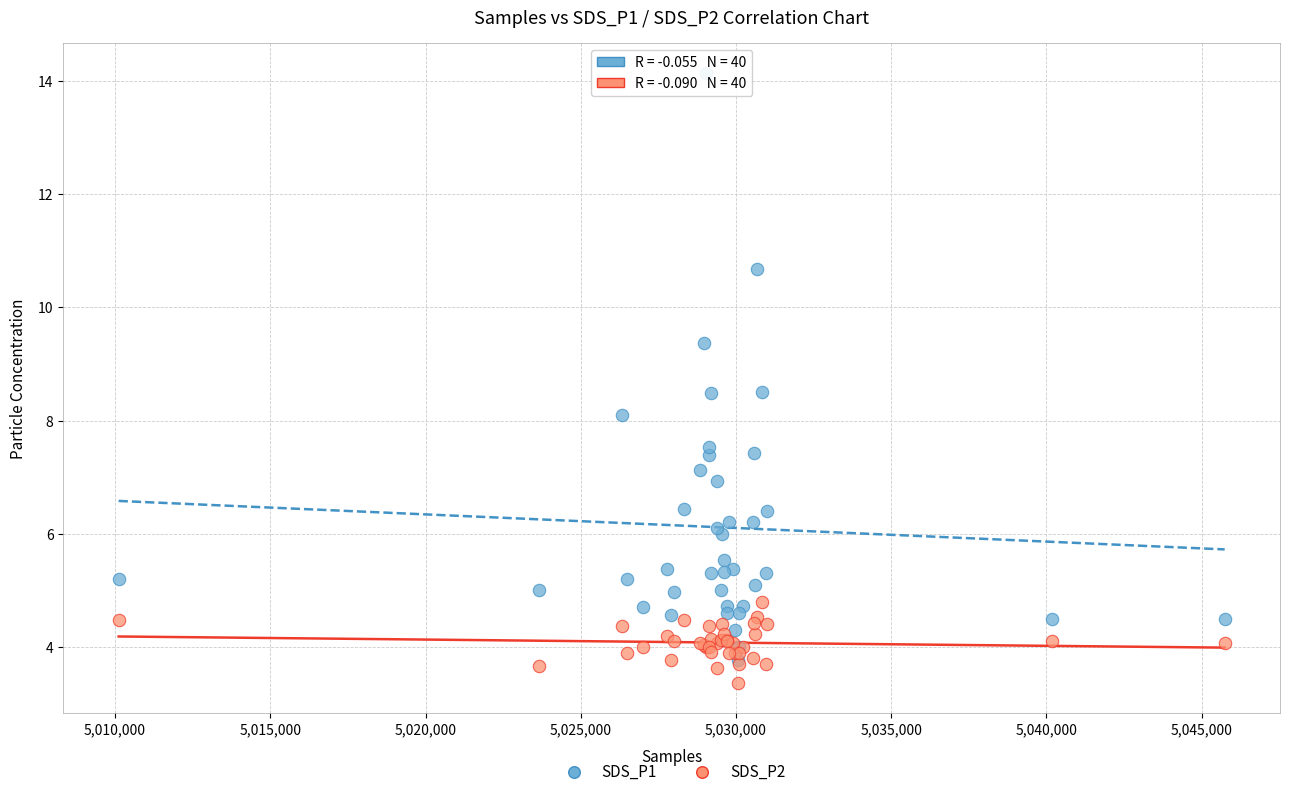

What are all the series names shown in the legend?

SDS_P1, SDS_P2